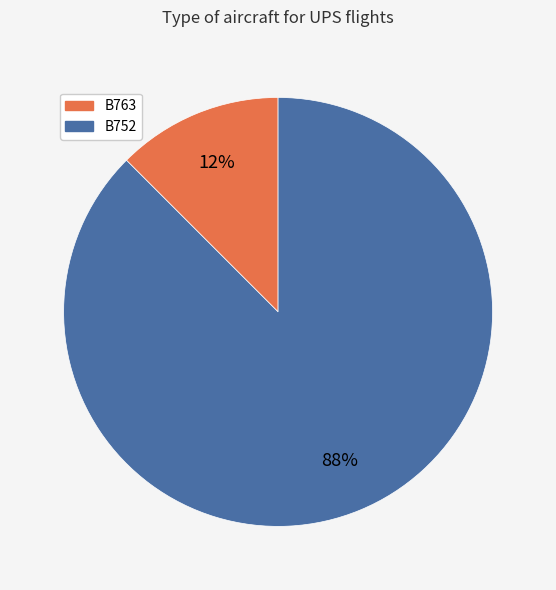

Do B752 and B763 together represent more than half of the pie?

Yes